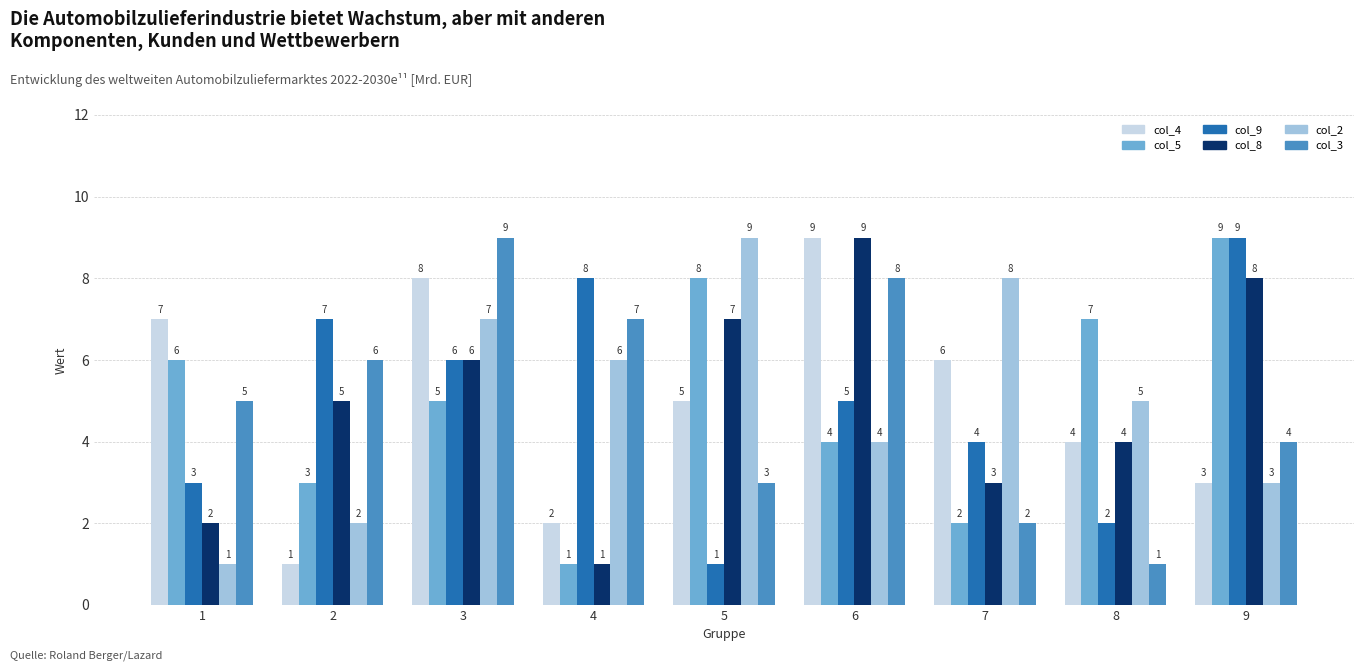

Count the col_3 values in the range 3 to 7.

5